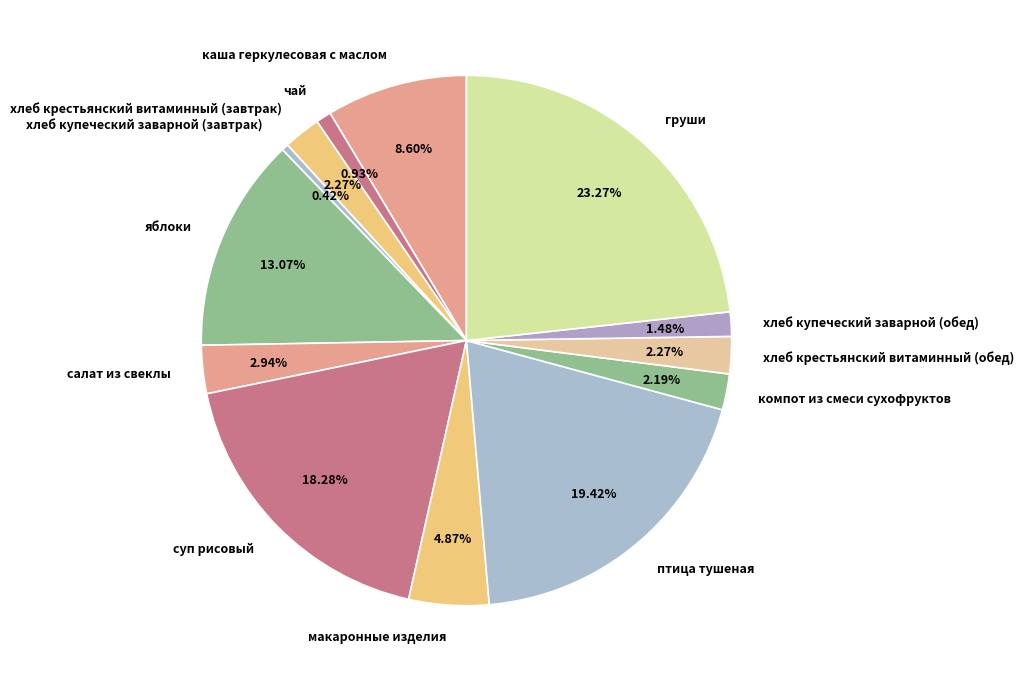

How many slices are in this pie chart?

13